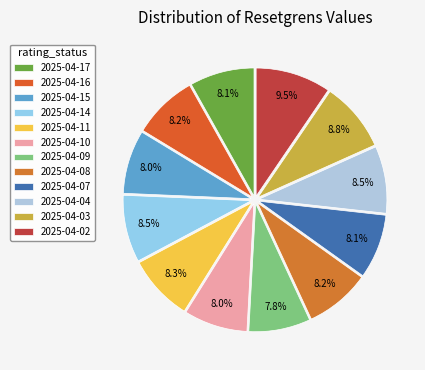

Count the number of slices in the pie.

12